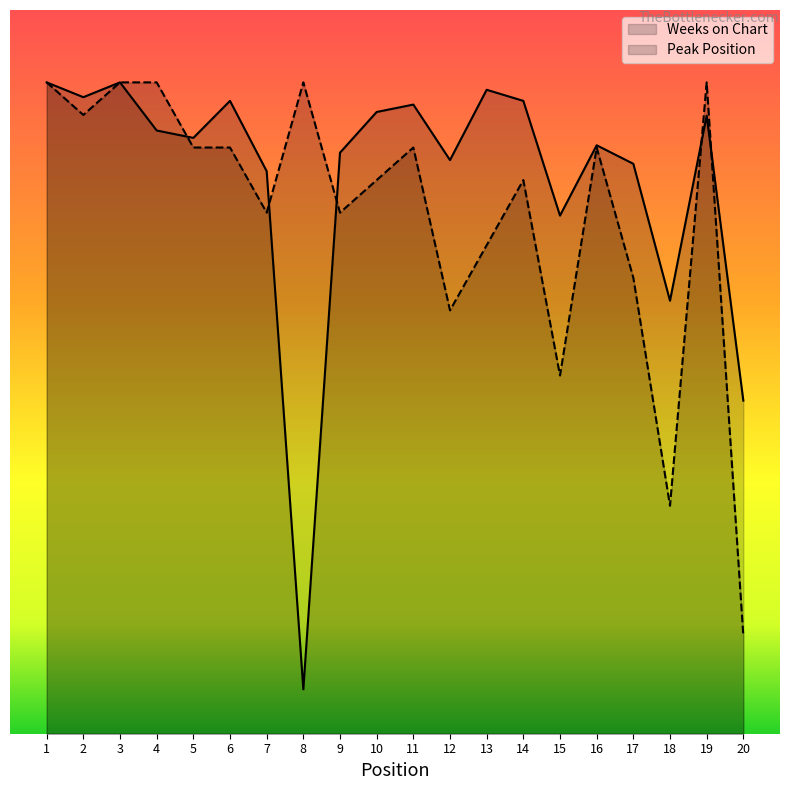

At which label does Peak Position first exceed 162?

1